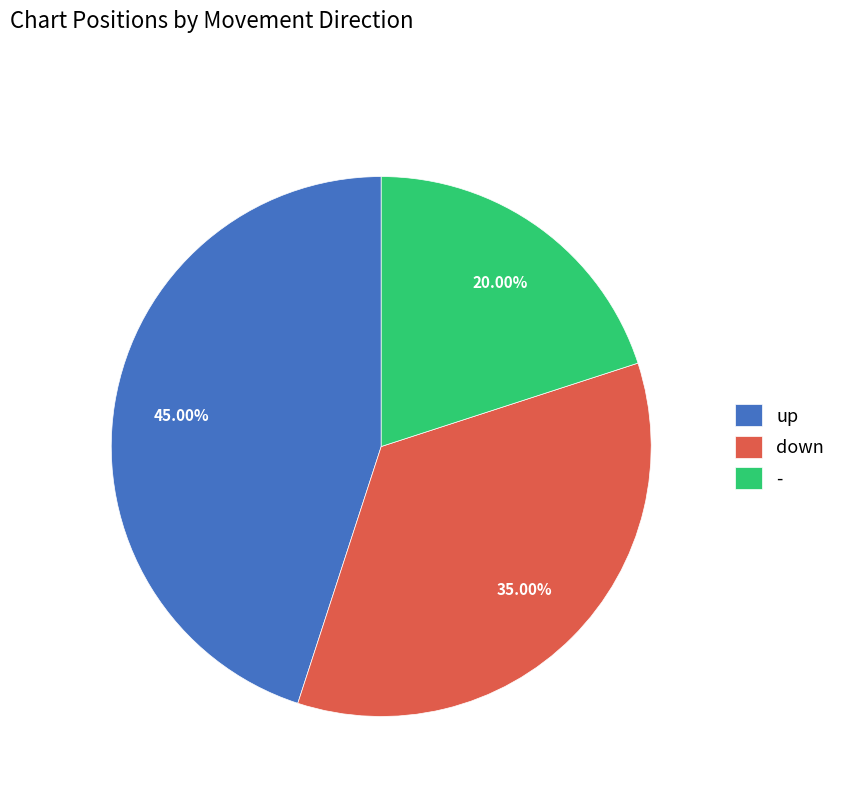

The up slice represents 45% of the pie. True or false?

True